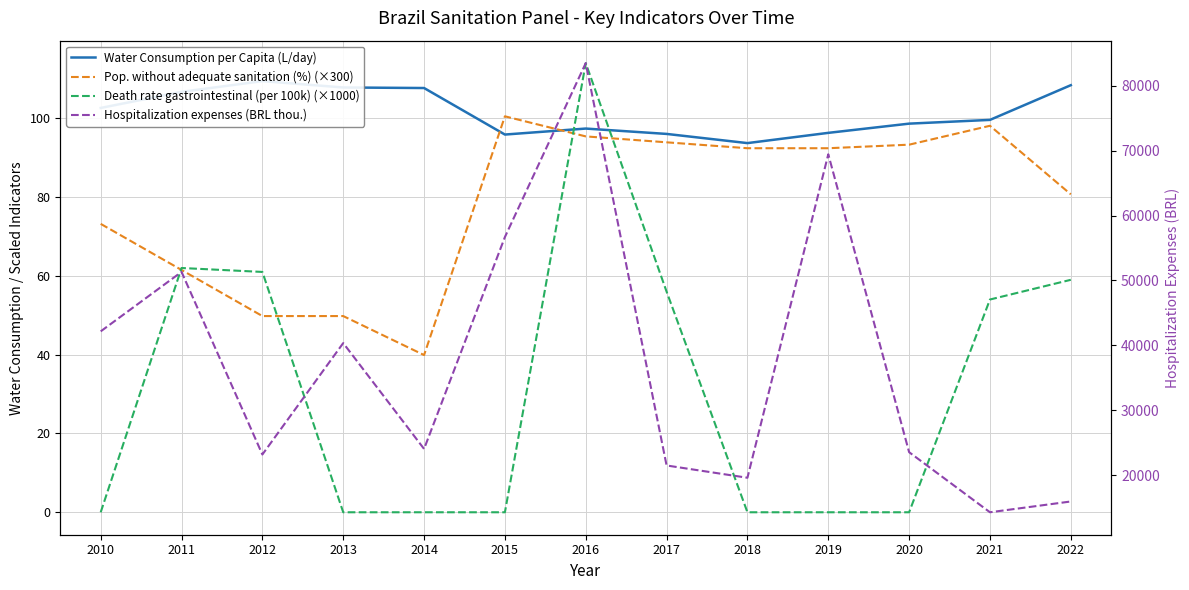

At which label does Hospitalization expenses (BRL thou.) first exceed 24038?

2010